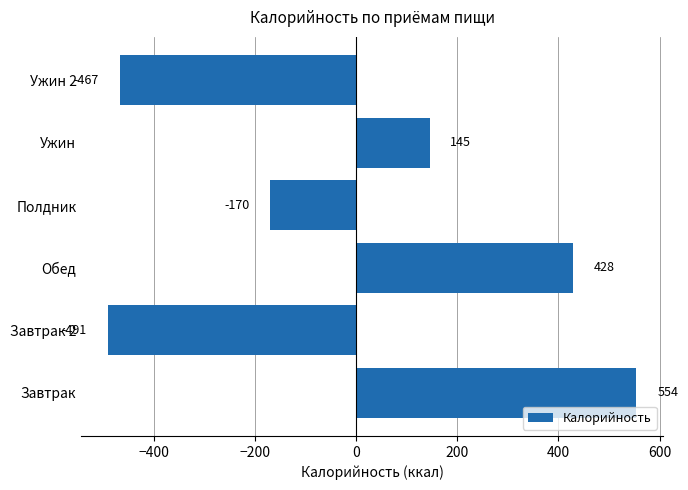

How many values are below 145?

3